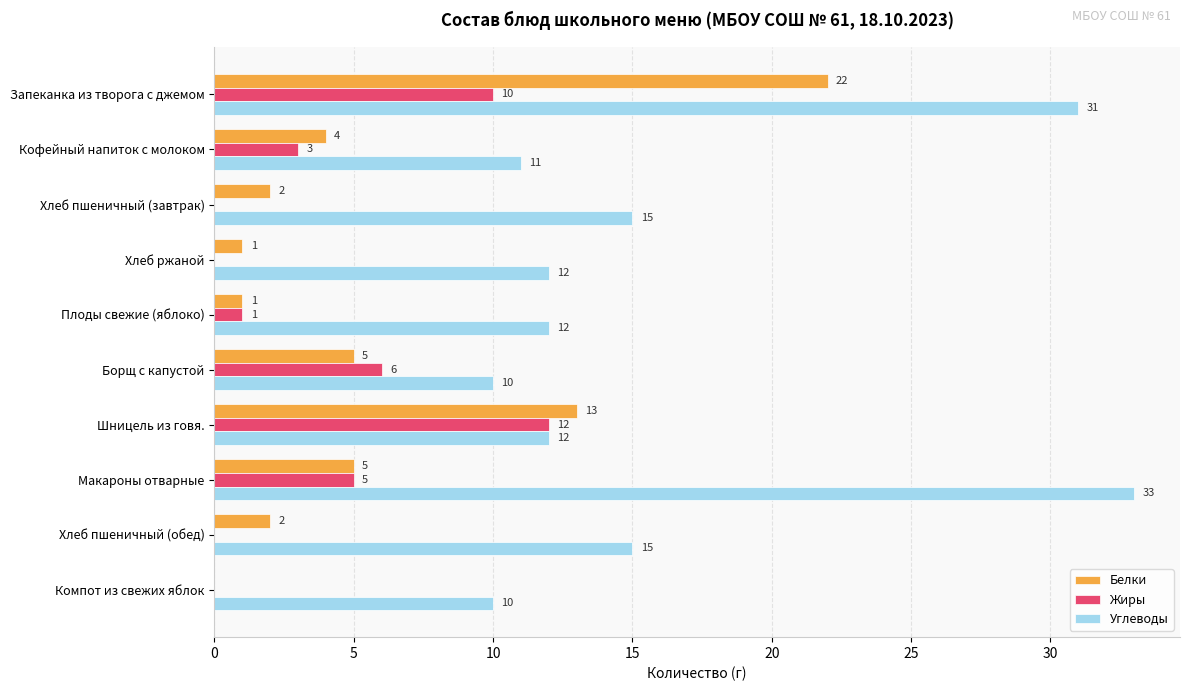

The value of Углеводы at Хлеб пшеничный (обед) is 15. True or false?

True